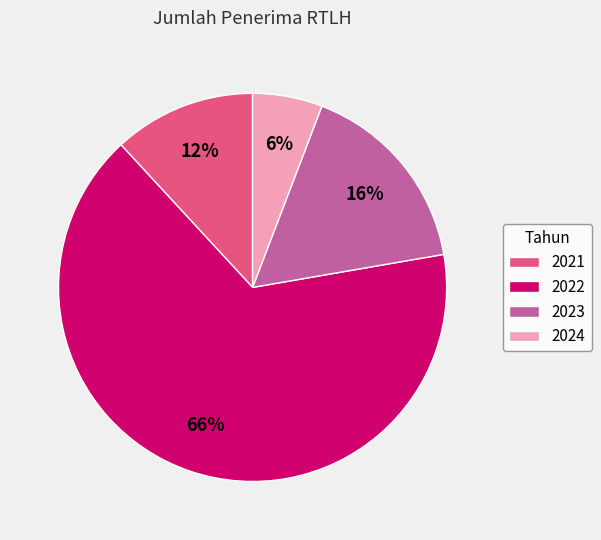

Combined, do 2024 and 2021 account for over 50%?

No